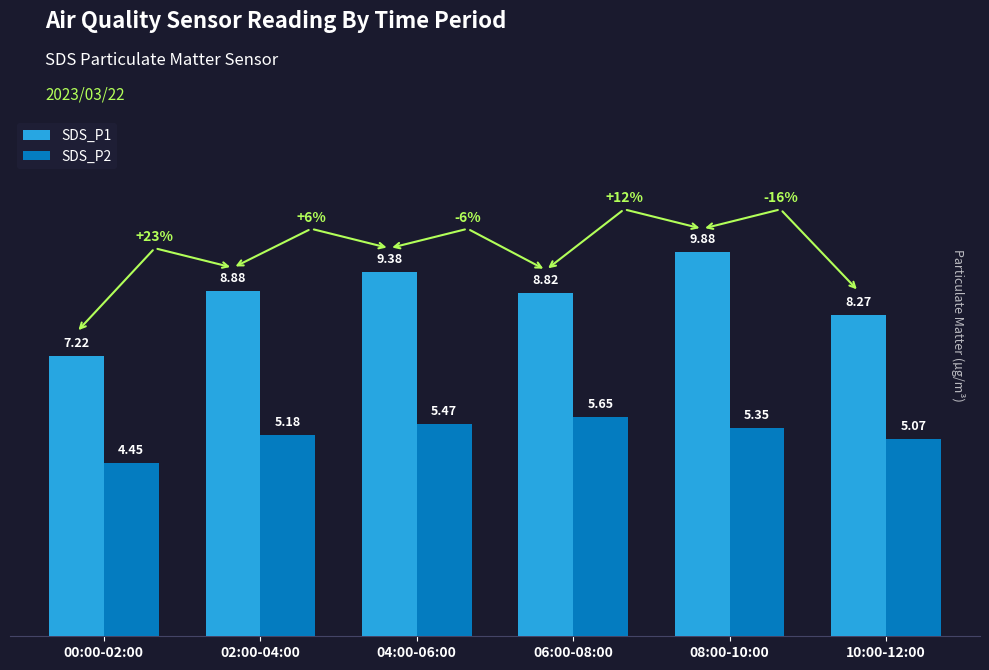

At how many categories does at least one series exceed 6?

6